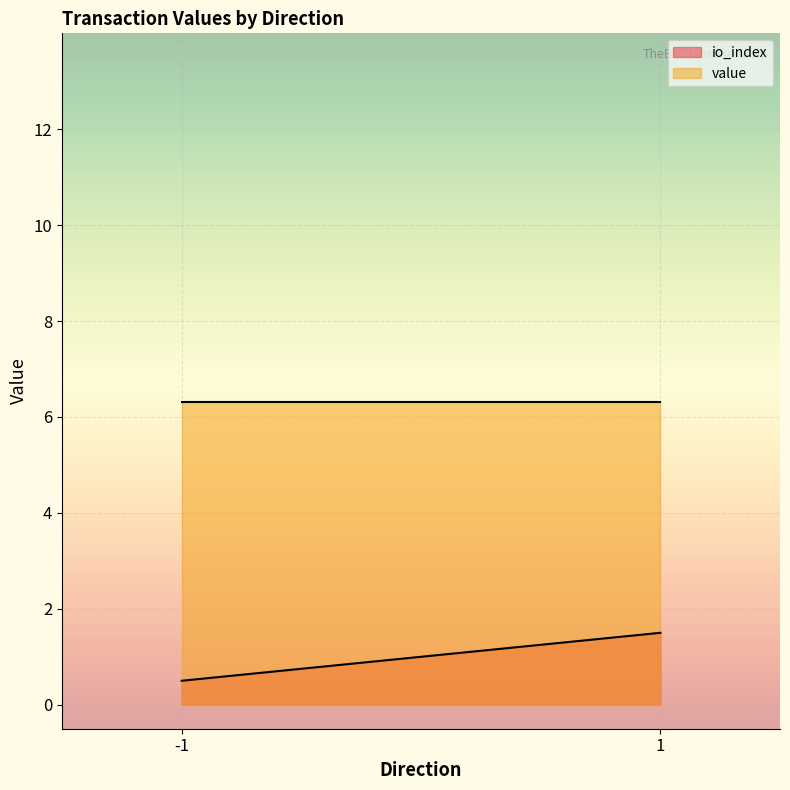

Is it true that io_index equals 4.1 at 1?

False